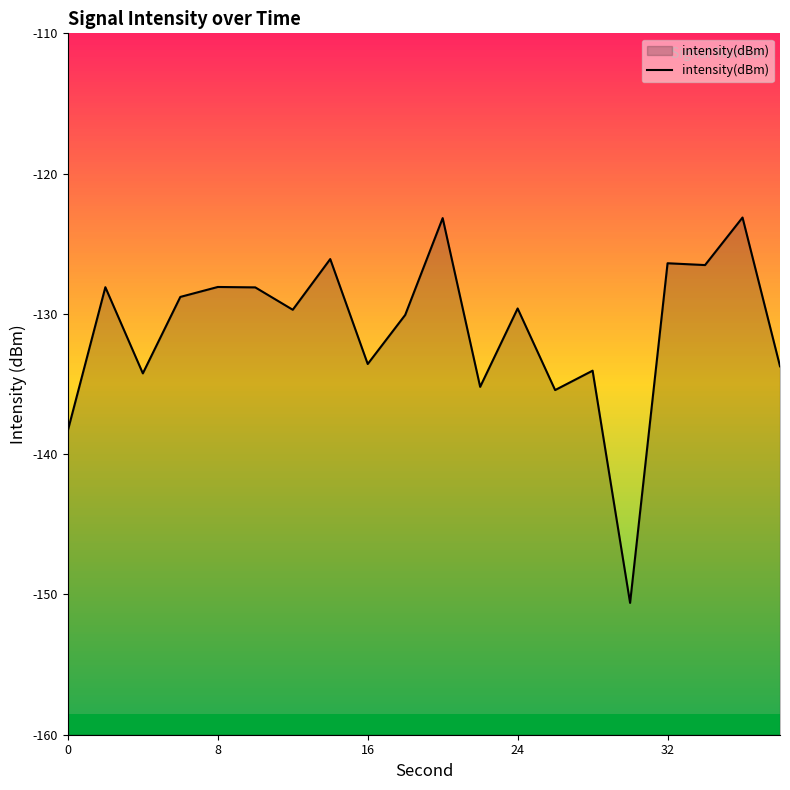

True or false: the data shows -138.3 at 0.

True